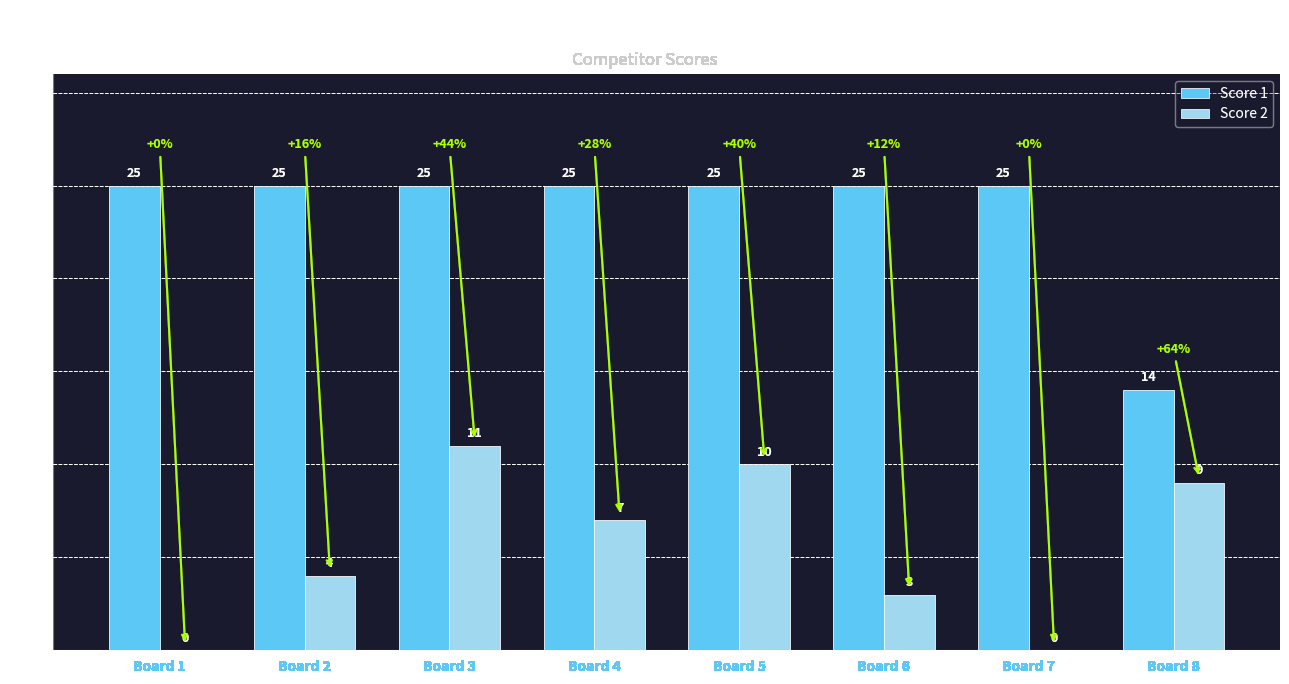

The value of Score 1 at Board 8 is 14. True or false?

True